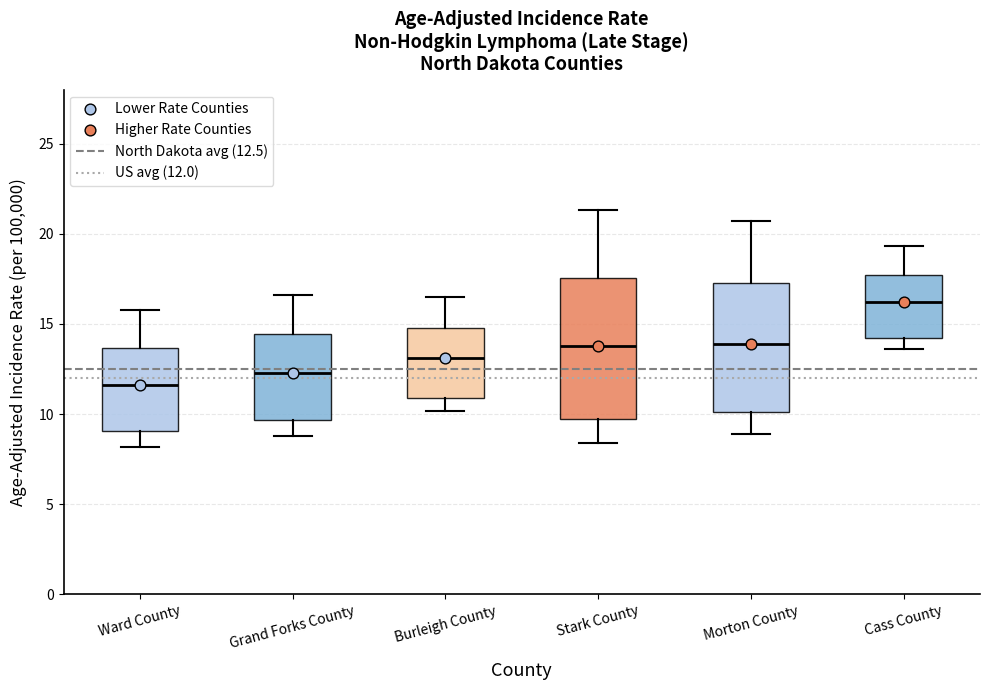

Which box is the tallest, from its lower edge to its upper edge?

Stark County